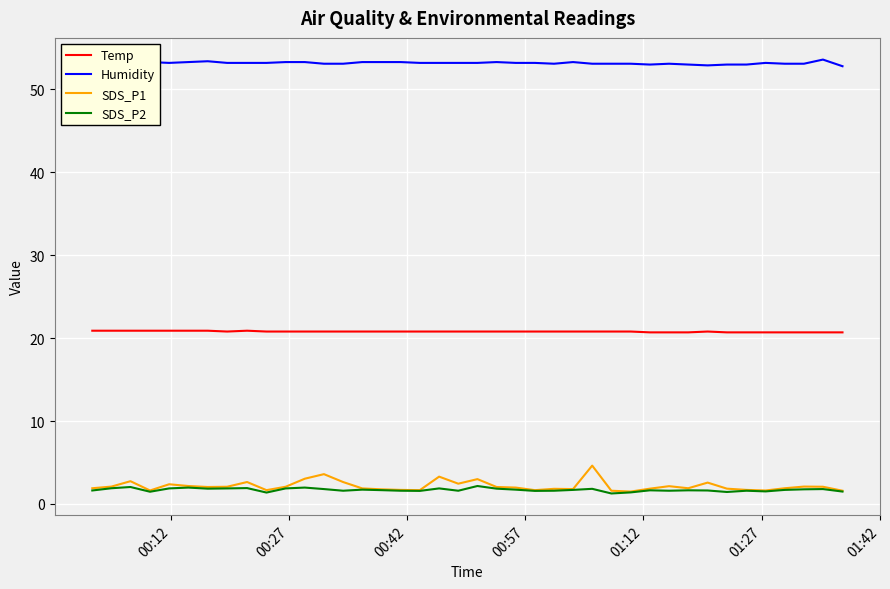

True or false: SDS_P2 and Humidity intersect in this chart.

False